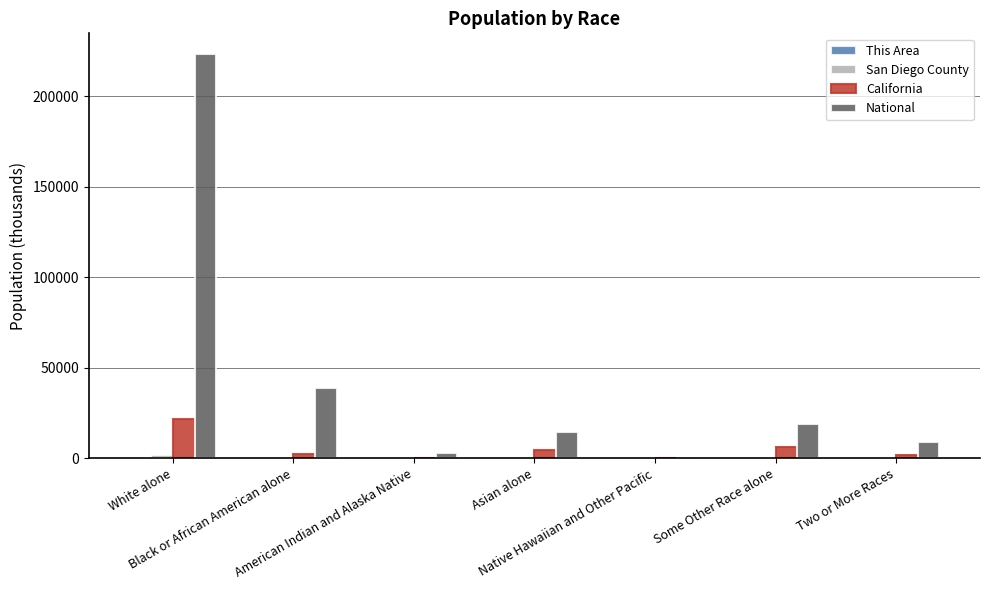

What is the maximum value for National?

223553.3